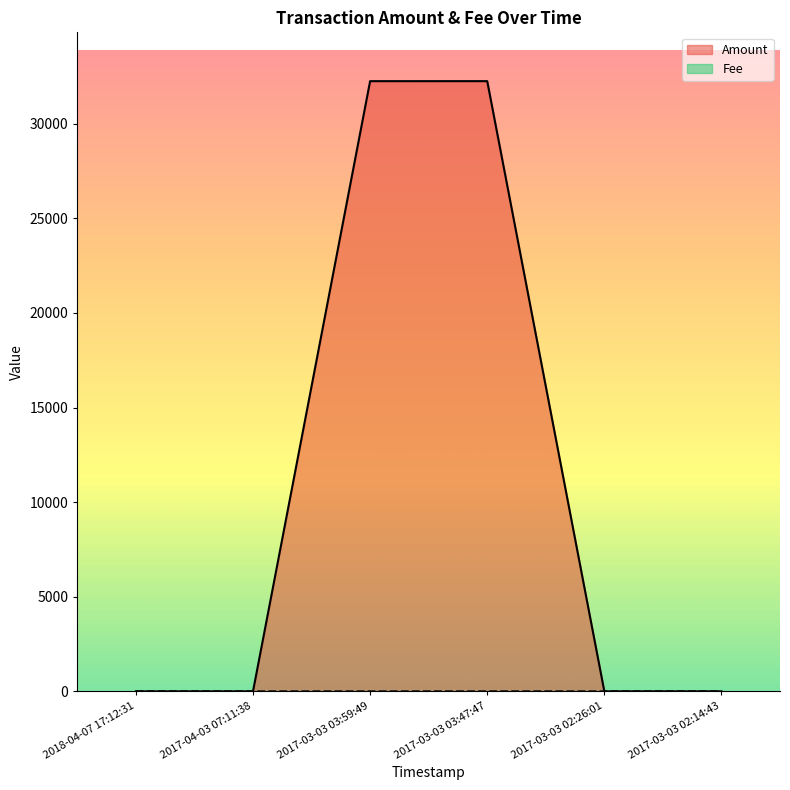

How many data points in Fee are above 1?

2